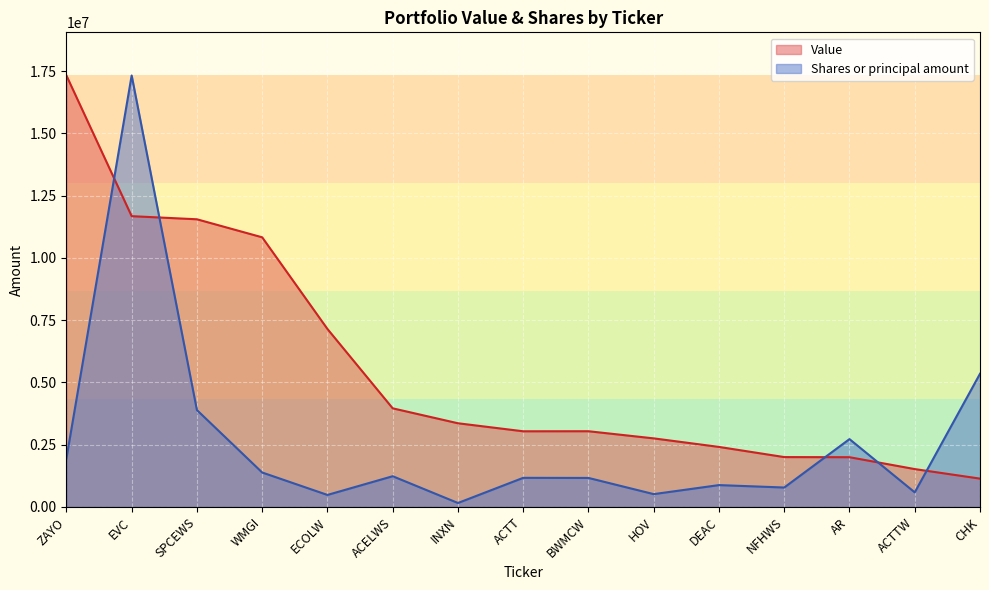

What is the greatest value displayed?

17325000.0